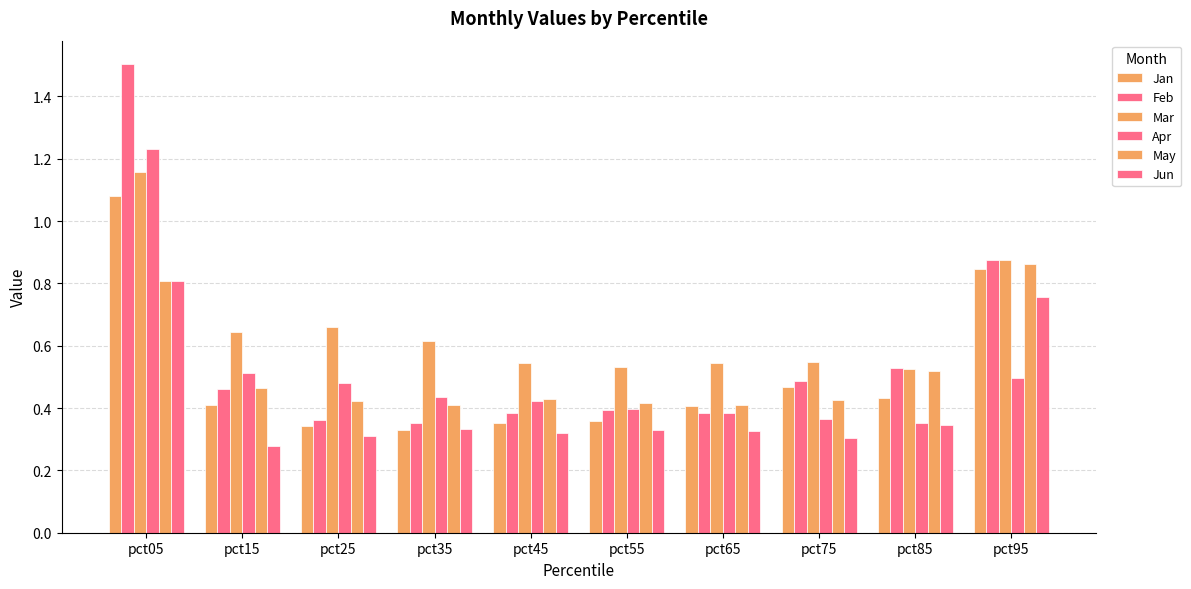

Reading right to left, extract all data points from this chart.

Jan: pct95=0.8	pct85=0.4	pct75=0.5	pct65=0.4	pct55=0.4	pct45=0.4	pct35=0.3	pct25=0.3	pct15=0.4	pct05=1.1
Feb: pct95=0.9	pct85=0.5	pct75=0.5	pct65=0.4	pct55=0.4	pct45=0.4	pct35=0.4	pct25=0.4	pct15=0.5	pct05=1.5
Mar: pct95=0.9	pct85=0.5	pct75=0.5	pct65=0.5	pct55=0.5	pct45=0.5	pct35=0.6	pct25=0.7	pct15=0.6	pct05=1.2
Apr: pct95=0.5	pct85=0.4	pct75=0.4	pct65=0.4	pct55=0.4	pct45=0.4	pct35=0.4	pct25=0.5	pct15=0.5	pct05=1.2
May: pct95=0.9	pct85=0.5	pct75=0.4	pct65=0.4	pct55=0.4	pct45=0.4	pct35=0.4	pct25=0.4	pct15=0.5	pct05=0.8
Jun: pct95=0.8	pct85=0.3	pct75=0.3	pct65=0.3	pct55=0.3	pct45=0.3	pct35=0.3	pct25=0.3	pct15=0.3	pct05=0.8